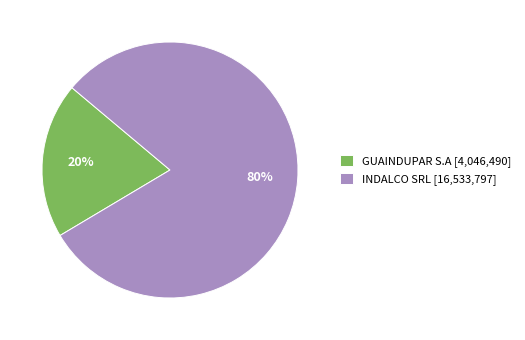

Do INDALCO SRL [16,533,797] and GUAINDUPAR S.A [4,046,490] together represent more than half of the pie?

Yes